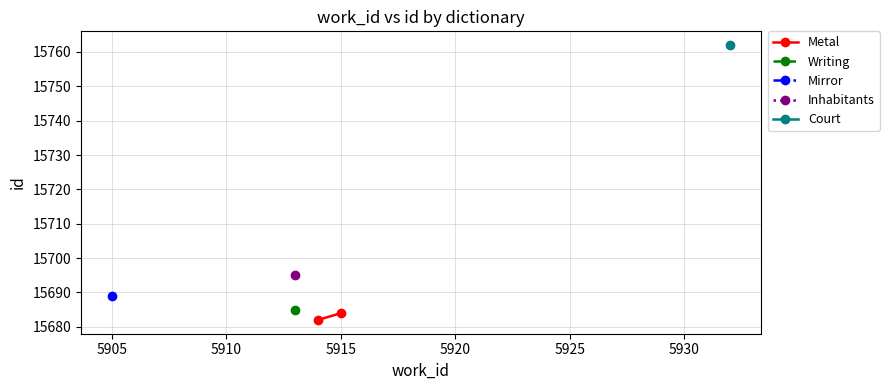

What is the sum of all values?

31366